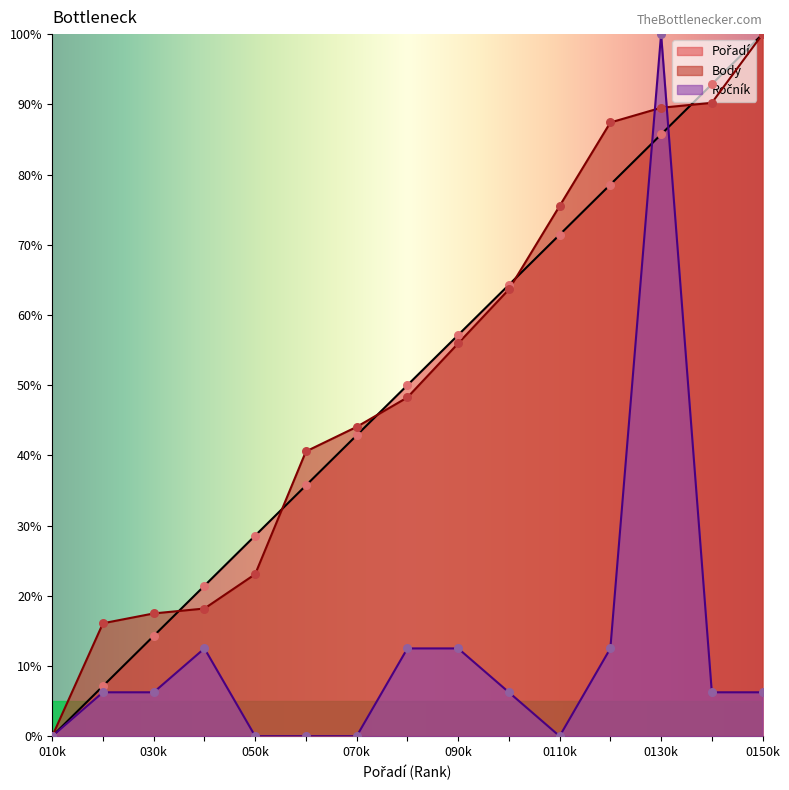

Which series has the largest total across all categories?

Body